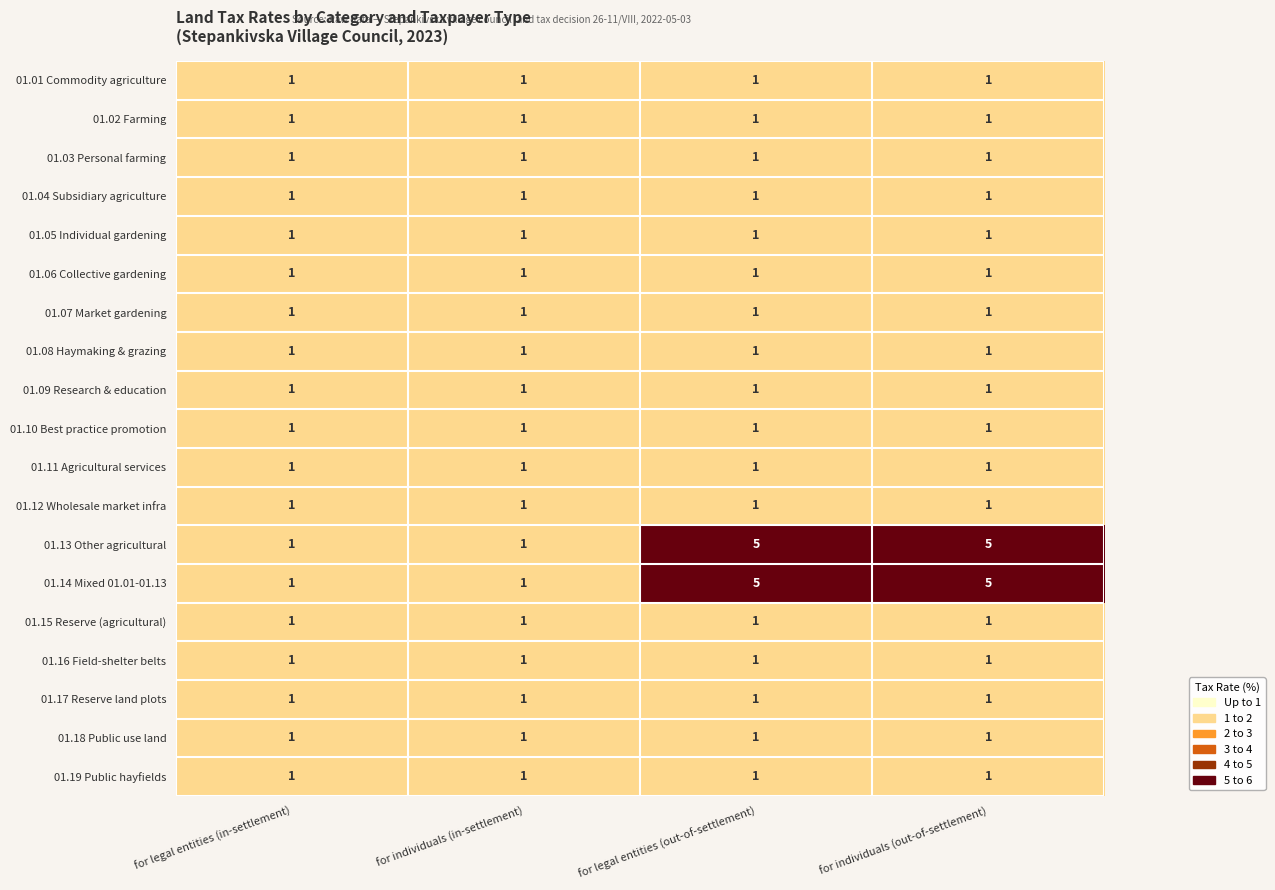

What is the sum of all 01.01 Commodity agriculture values?

4